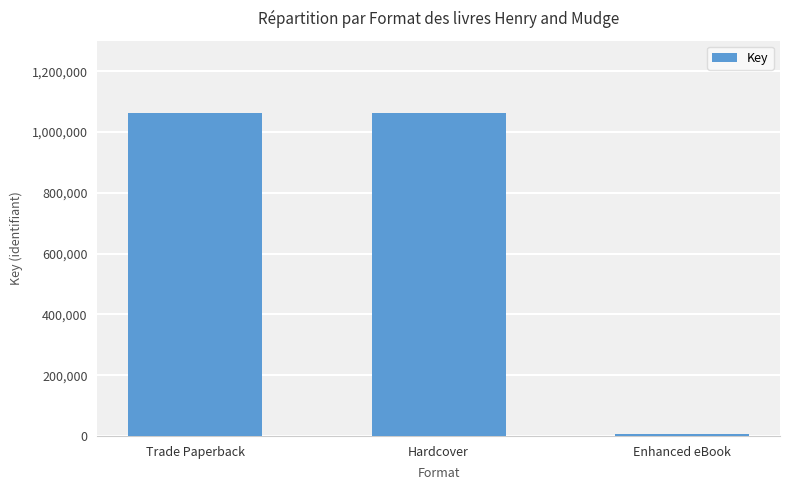

How many data points are less than 1063194?

1